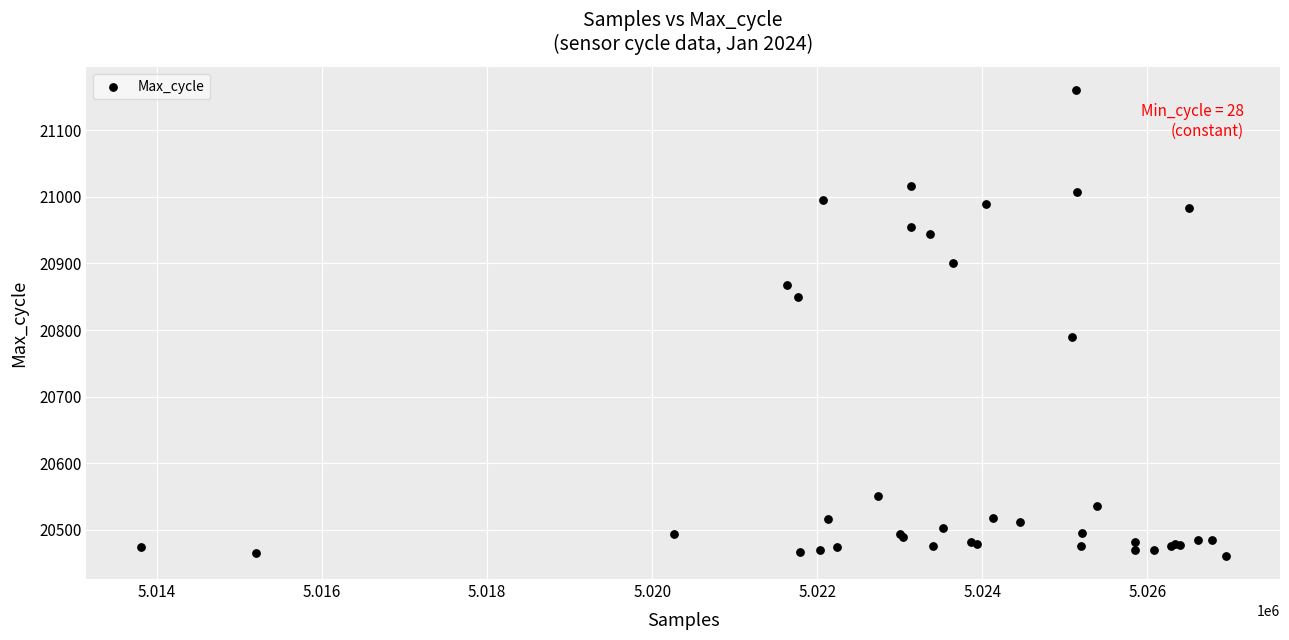

What Y value in the scatter plot is closest to 20810?

20789